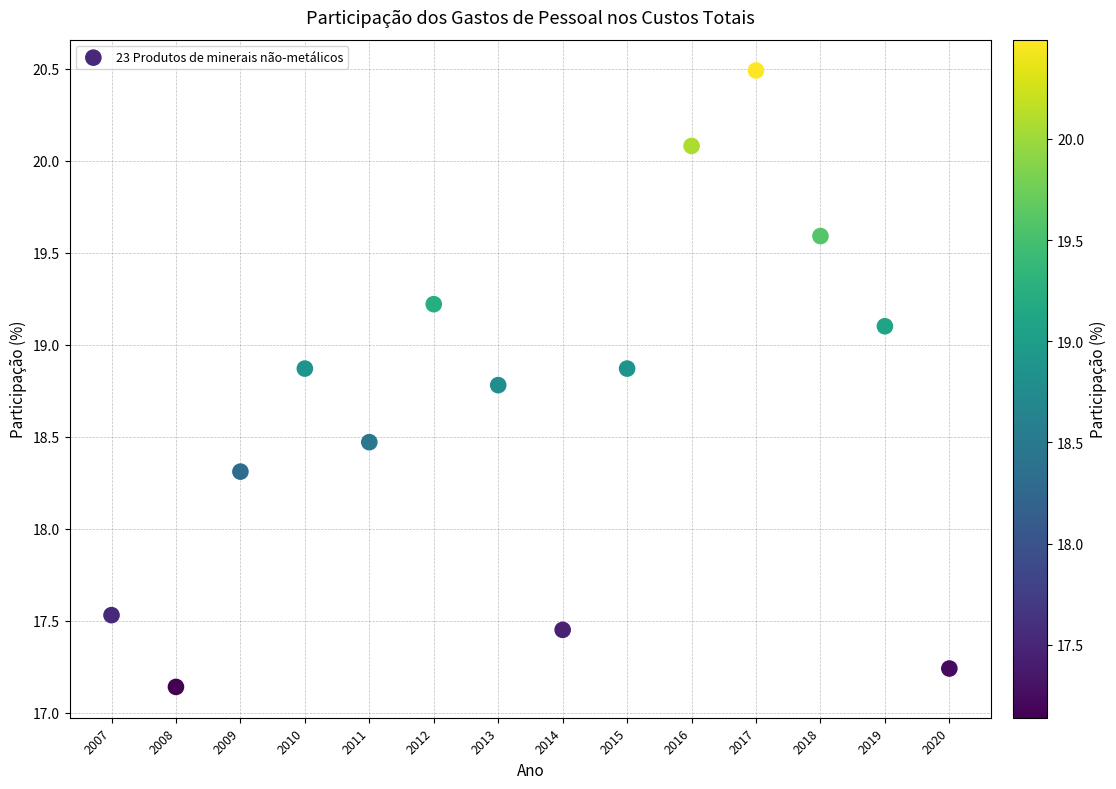

What is the range of X values (max minus min)?

13.0